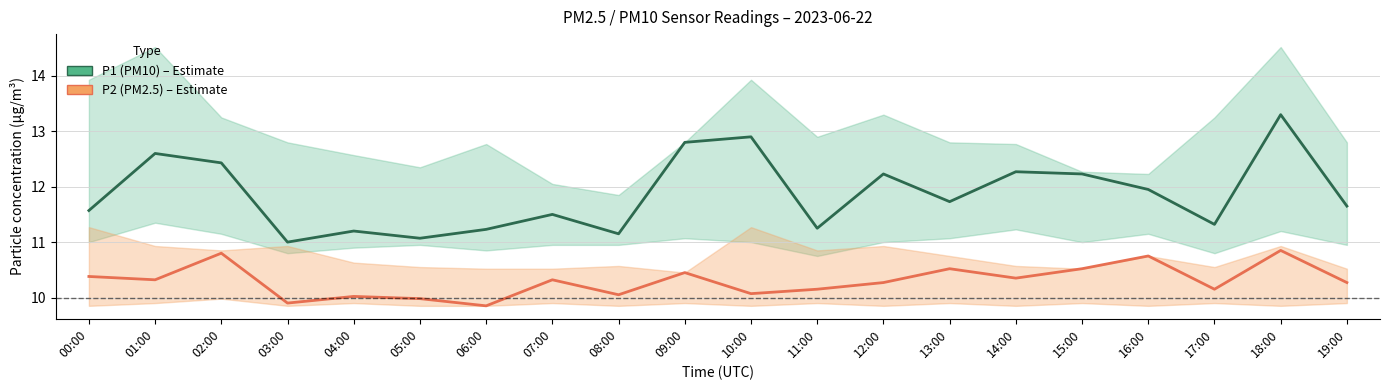

Is the value of P1 (PM10) at 18:00 greater than the value of P2 (PM2.5) at 15:00?

Yes